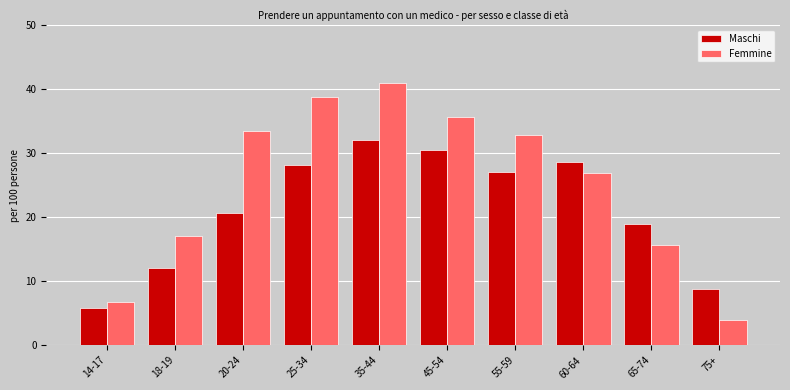

Reading left to right, extract all data points from this chart.

Maschi: 14-17=5.8	18-19=12.0	20-24=20.7	25-34=28.2	35-44=32.0	45-54=30.5	55-59=27.1	60-64=28.6	65-74=19.0	75+=8.8
Femmine: 14-17=6.7	18-19=17.1	20-24=33.5	25-34=38.8	35-44=40.9	45-54=35.7	55-59=32.8	60-64=26.9	65-74=15.6	75+=3.9